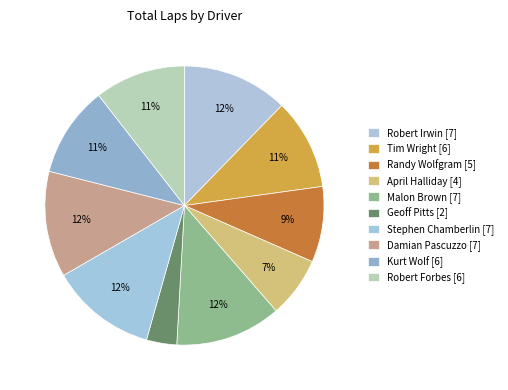

How many slices are in this pie chart?

10